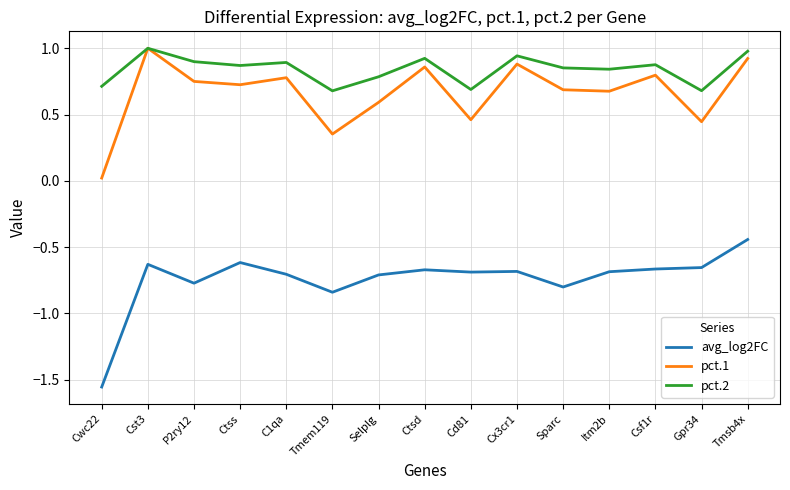

The pct.2 series shows 1.4 at Ctsd. True or false?

False